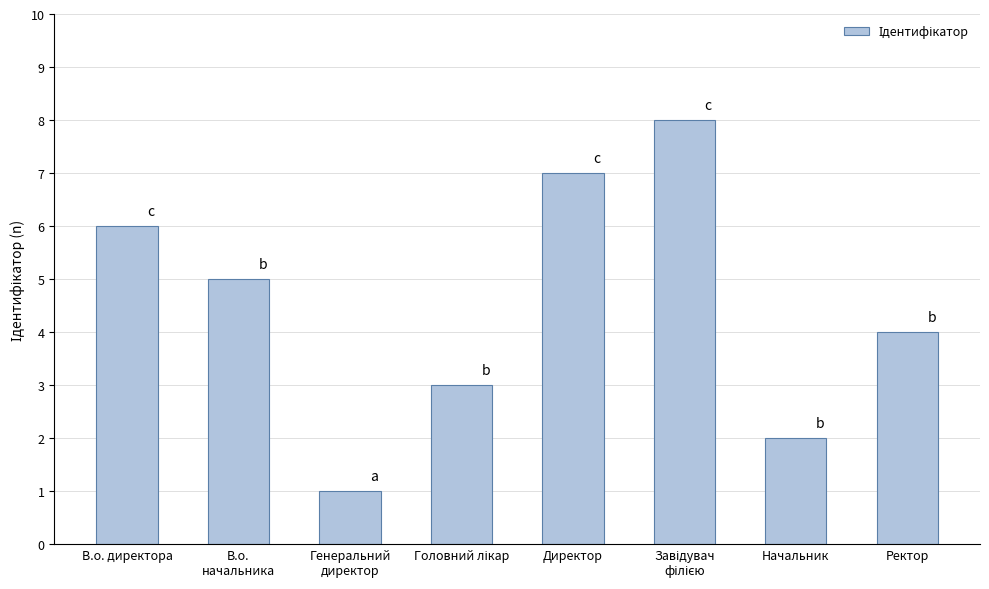

Reading left to right, list all the values displayed in this chart.

6	5	1	3	7	8	2	4